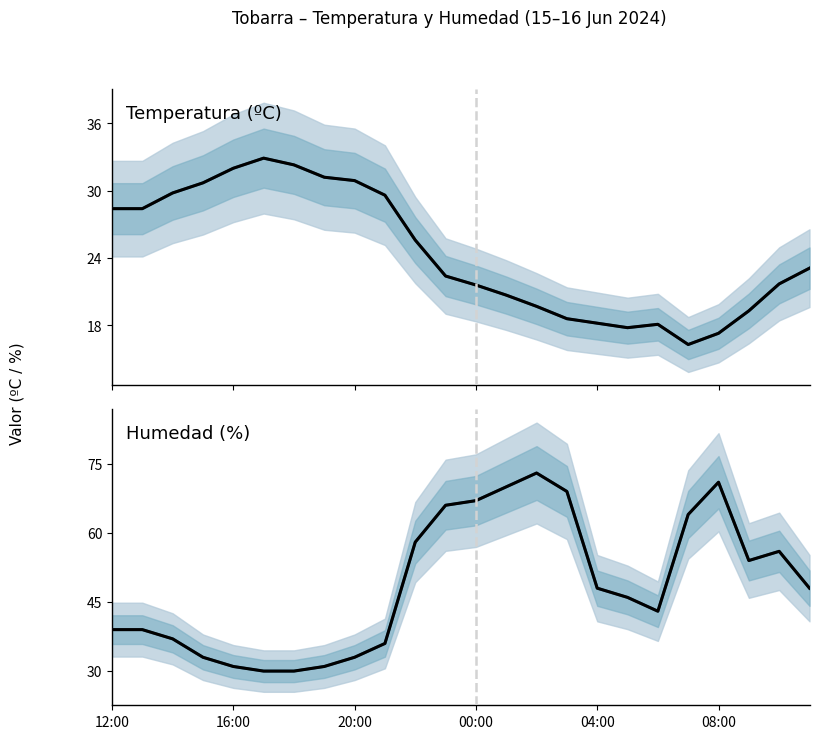

Between 00:00 and 7, which series saw the biggest shift?

Humedad (%) (band)